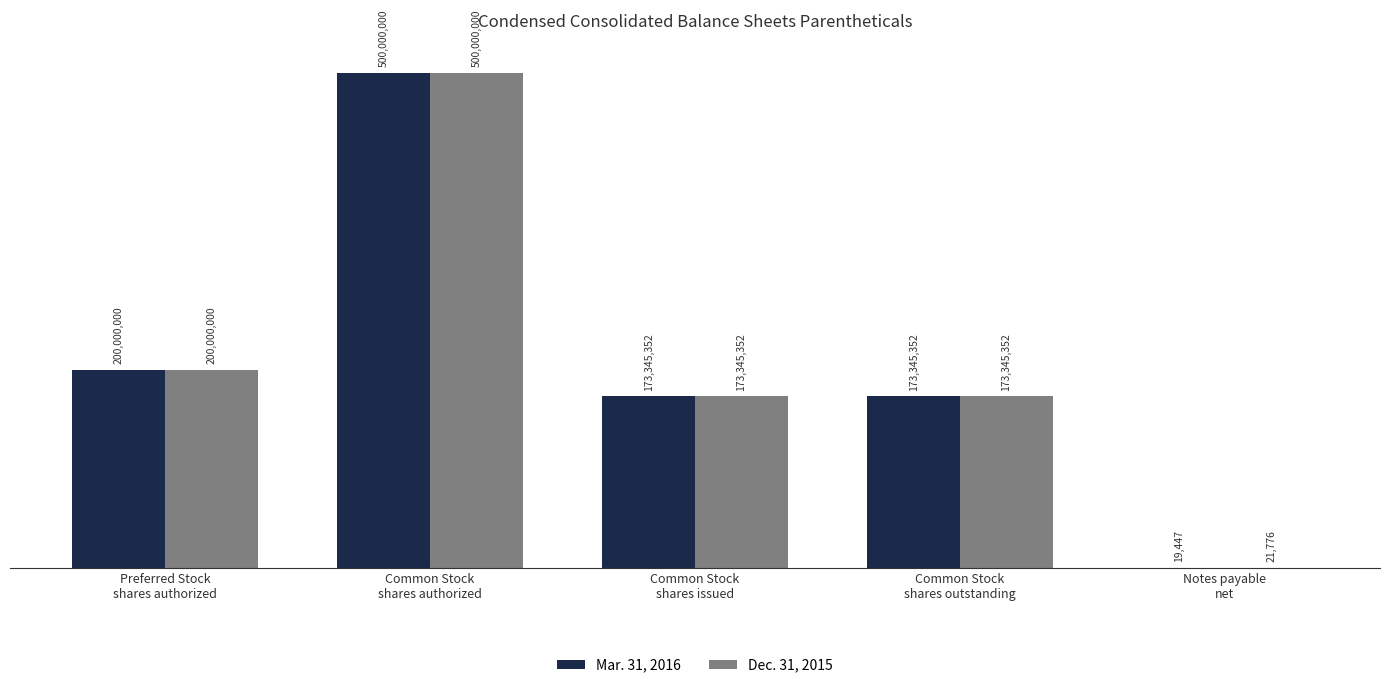

What are all the series names shown in the legend?

Mar. 31, 2016, Dec. 31, 2015